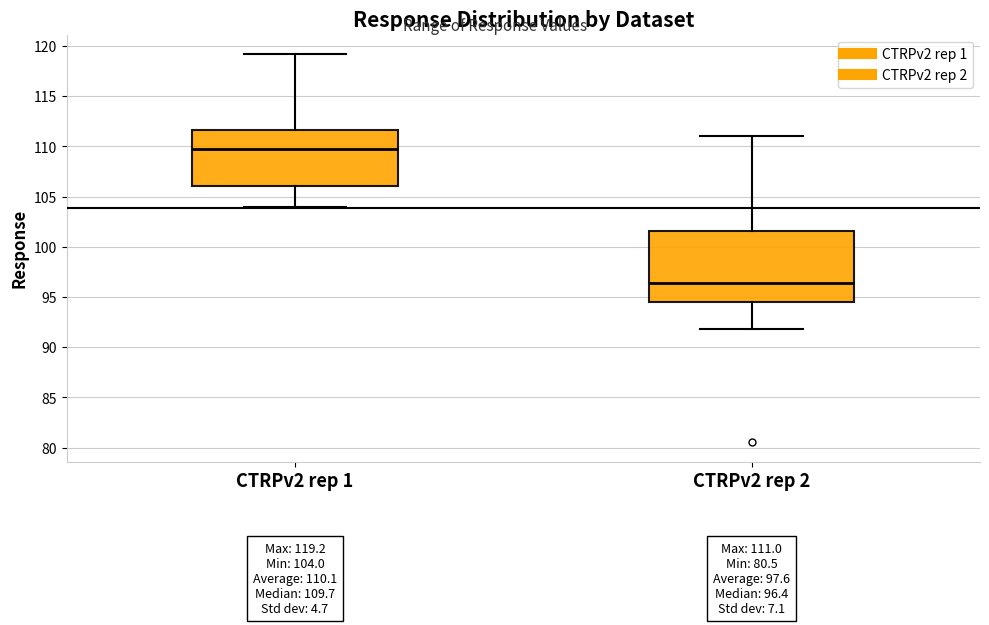

Comparing the boxes themselves (not the whiskers), which one is the tallest?

CTRPv2 rep 2